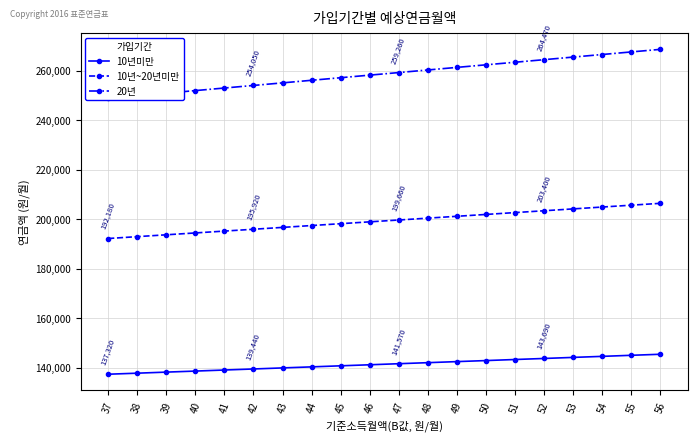

Which series changed the most between 39 and 41?

20년